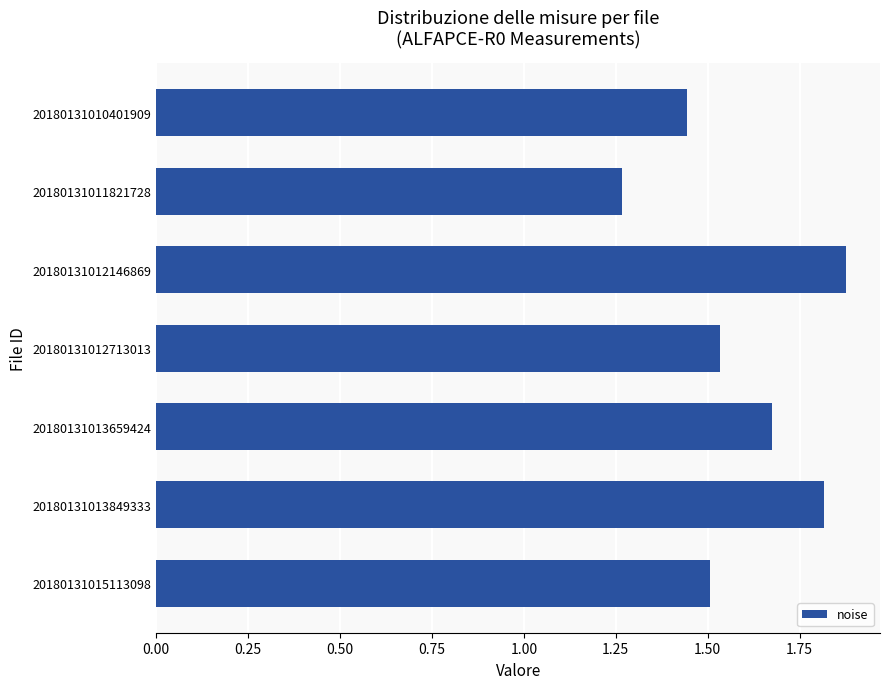

At which category does the chart reach its peak across all series?

20180131012146869